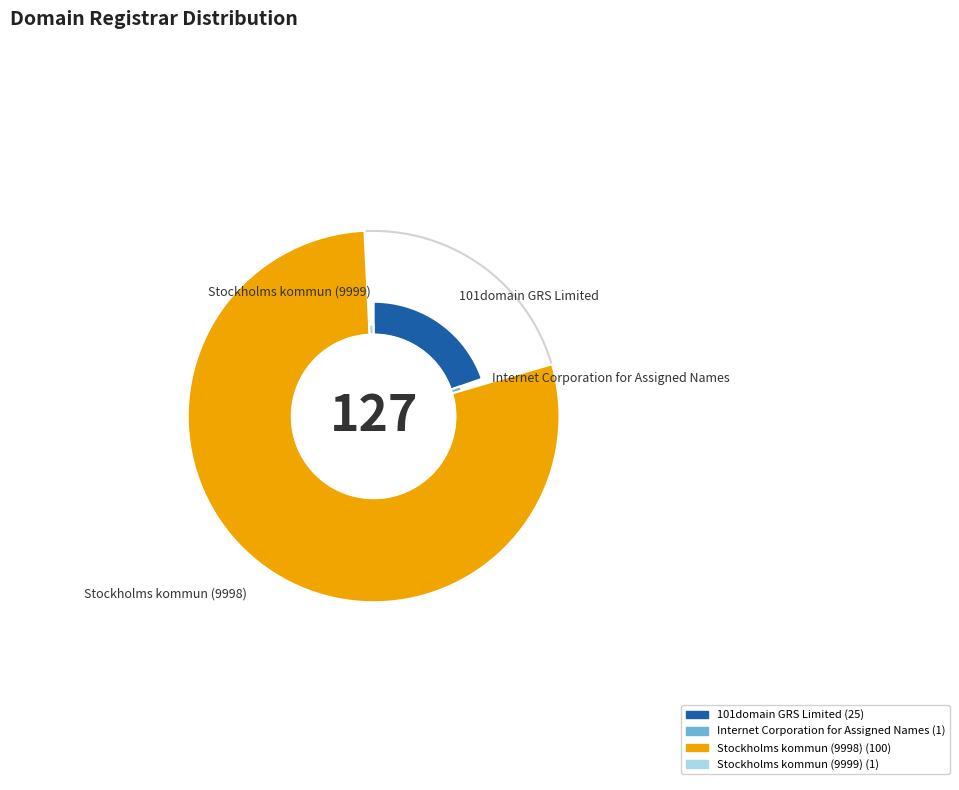

Is there any slice that represents more than half of the pie?

Yes